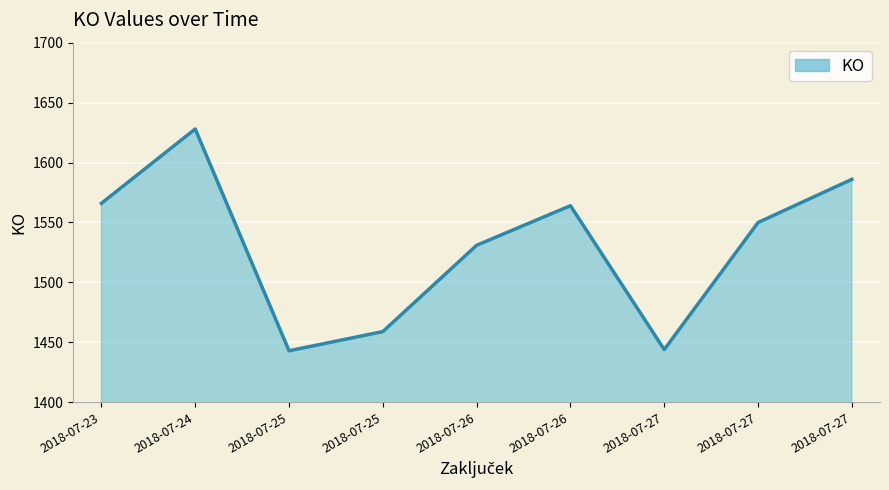

What is the change in value from 2018-07-27 to 2018-07-27?

+142